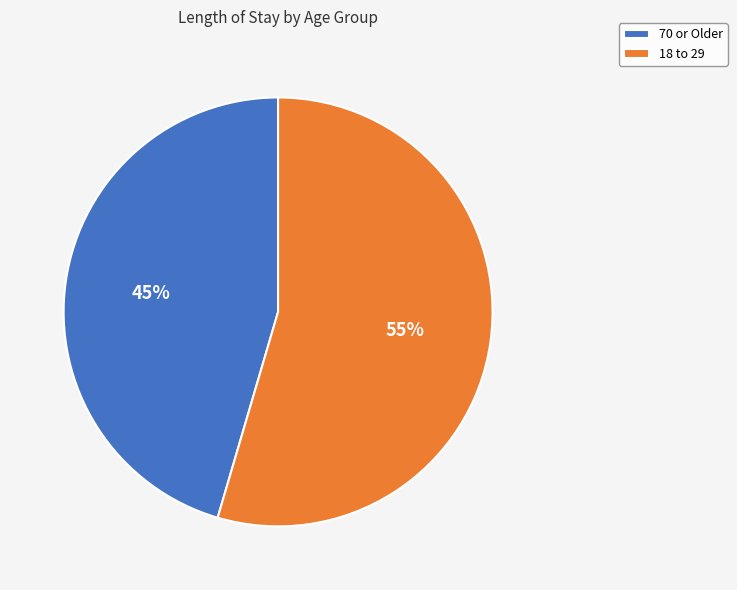

What is the largest slice in the pie chart?

18 to 29